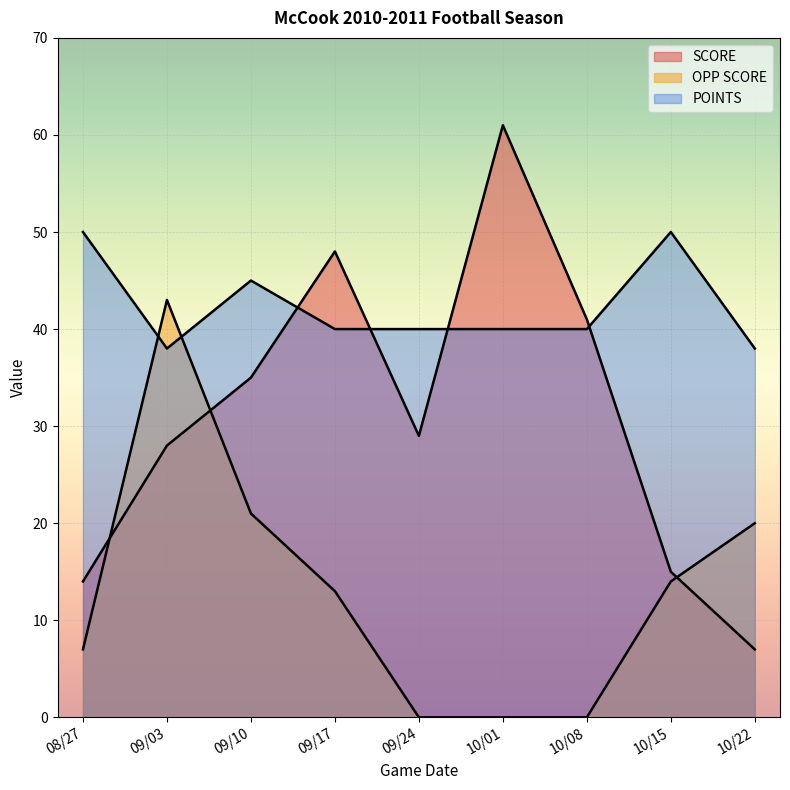

The OPP SCORE series shows -25 at 09/24. True or false?

False